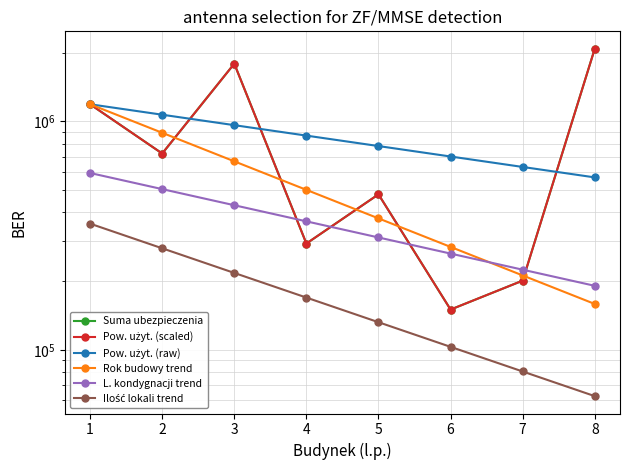

What are all the series names shown in the legend?

Suma ubezpieczenia, Pow. użyt. (scaled), Pow. użyt. (raw), Rok budowy trend, L. kondygnacji trend, Ilość lokali trend